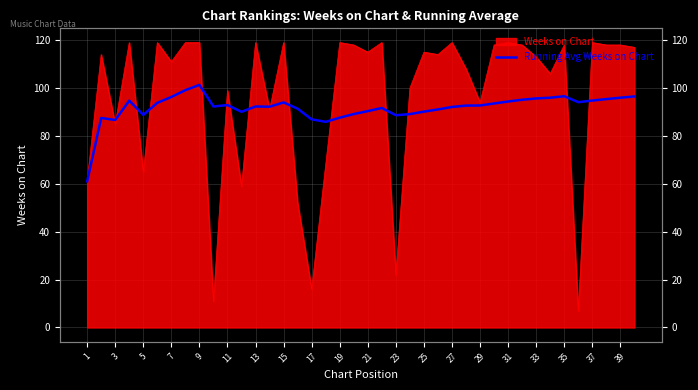

What is the approximate value at 37?

95.4